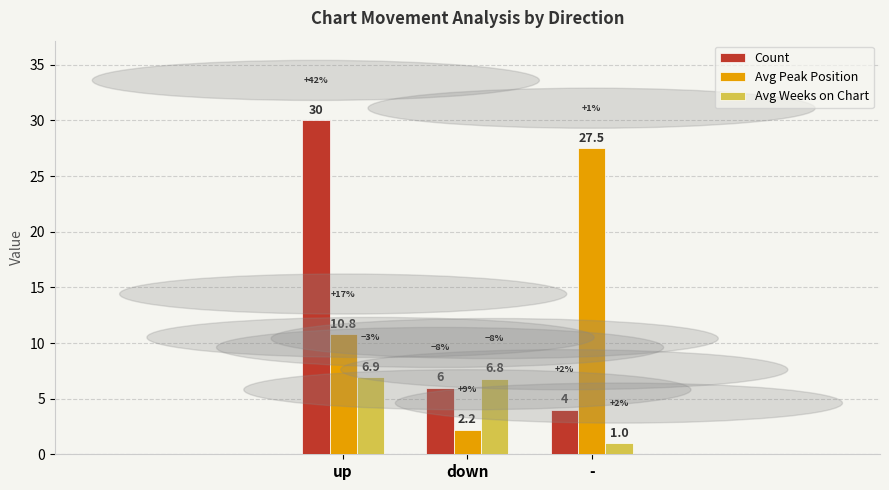

The value of Avg Weeks on Chart at - is 1.0. True or false?

True